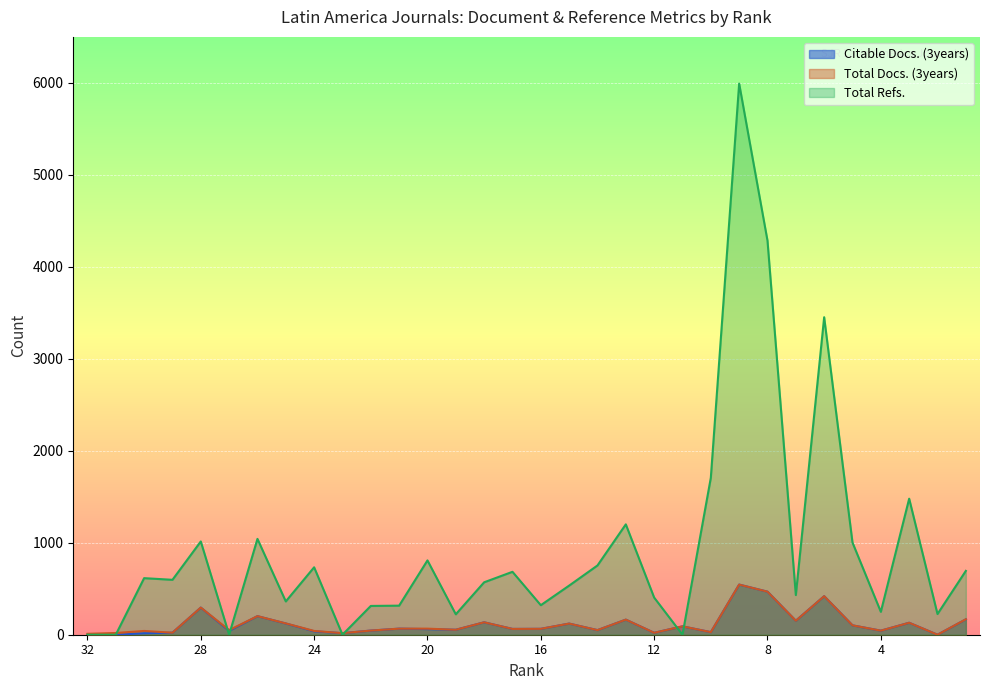

What is the difference between the second highest and minimum values in the Citable Docs. (3years) series?

468